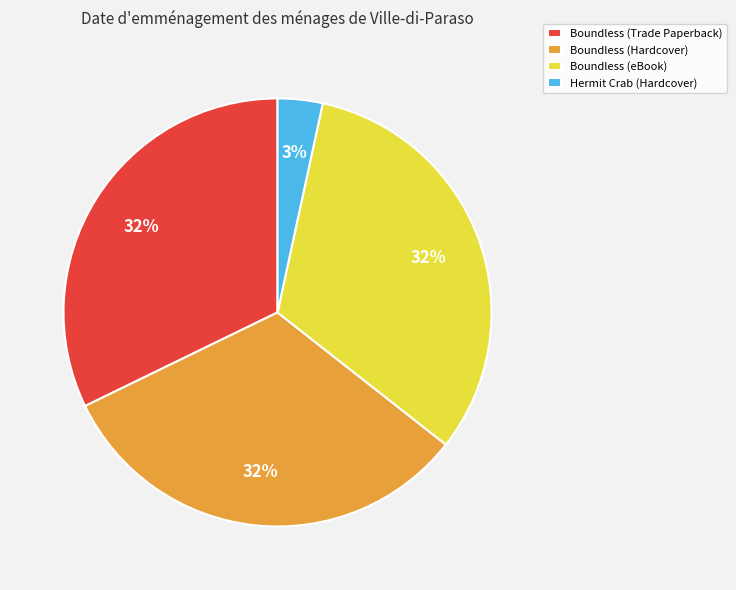

Which category has the smallest portion of the pie?

Hermit Crab (Hardcover)